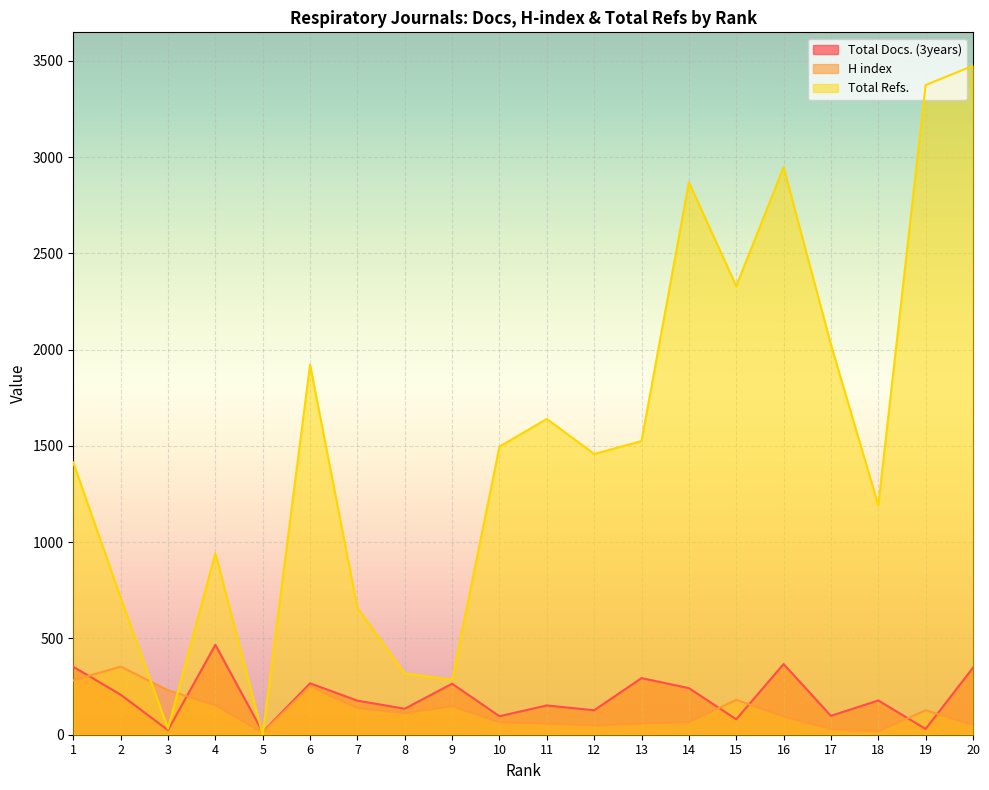

Which series changed the most between 7 and 12?

Total Refs.